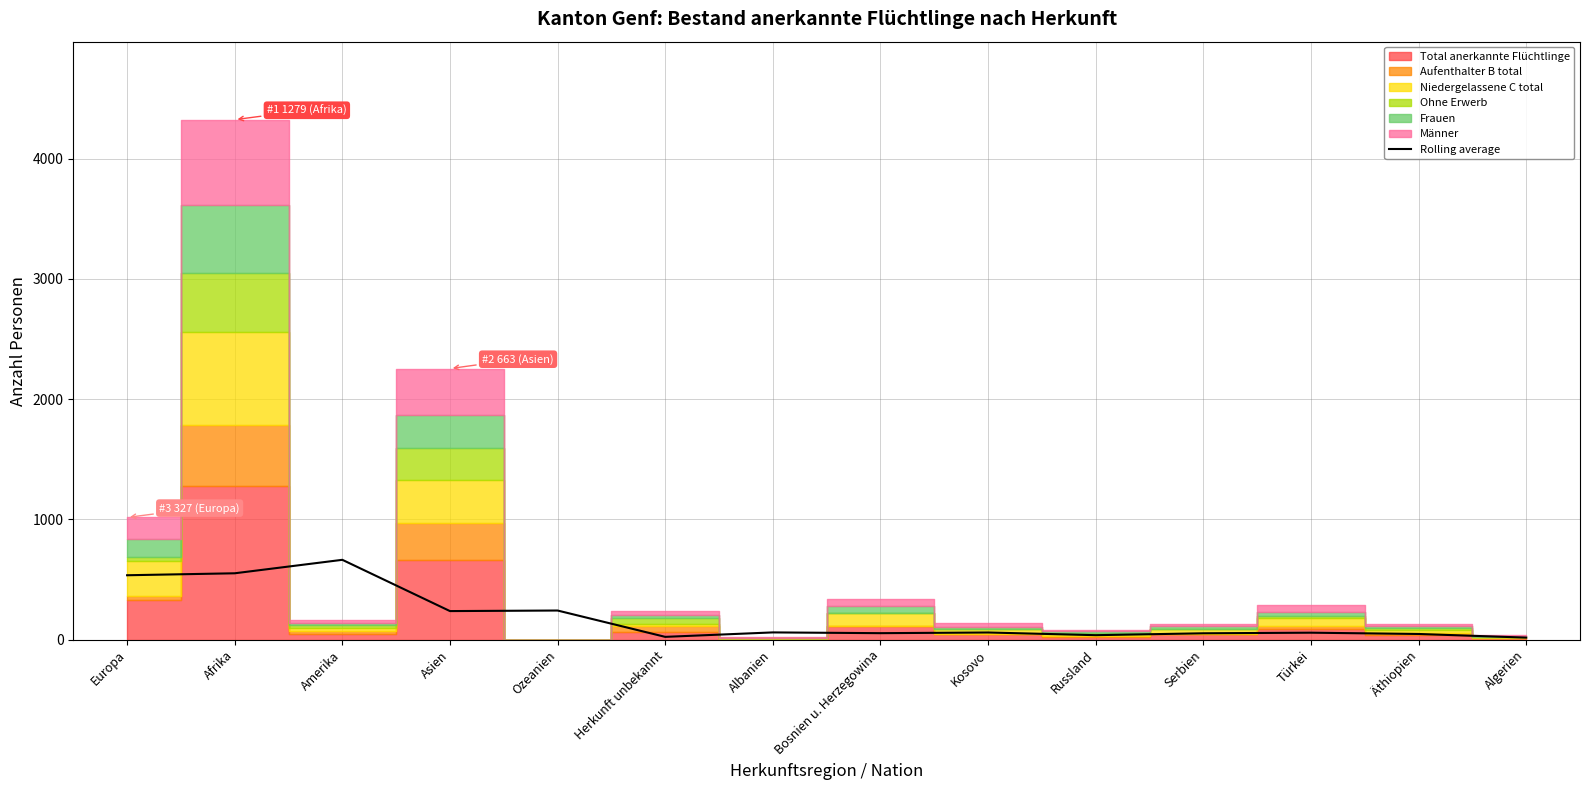

The value at Russland is 19.2. True or false?

False